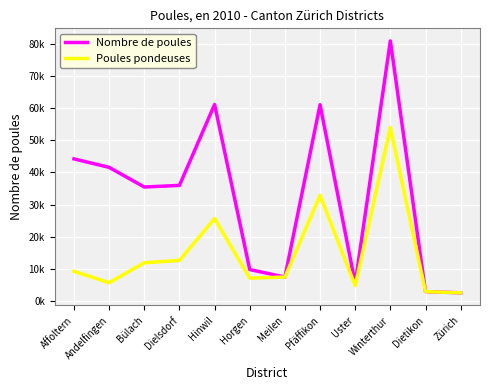

What are all the series names shown in the legend?

Nombre de poules, Poules pondeuses